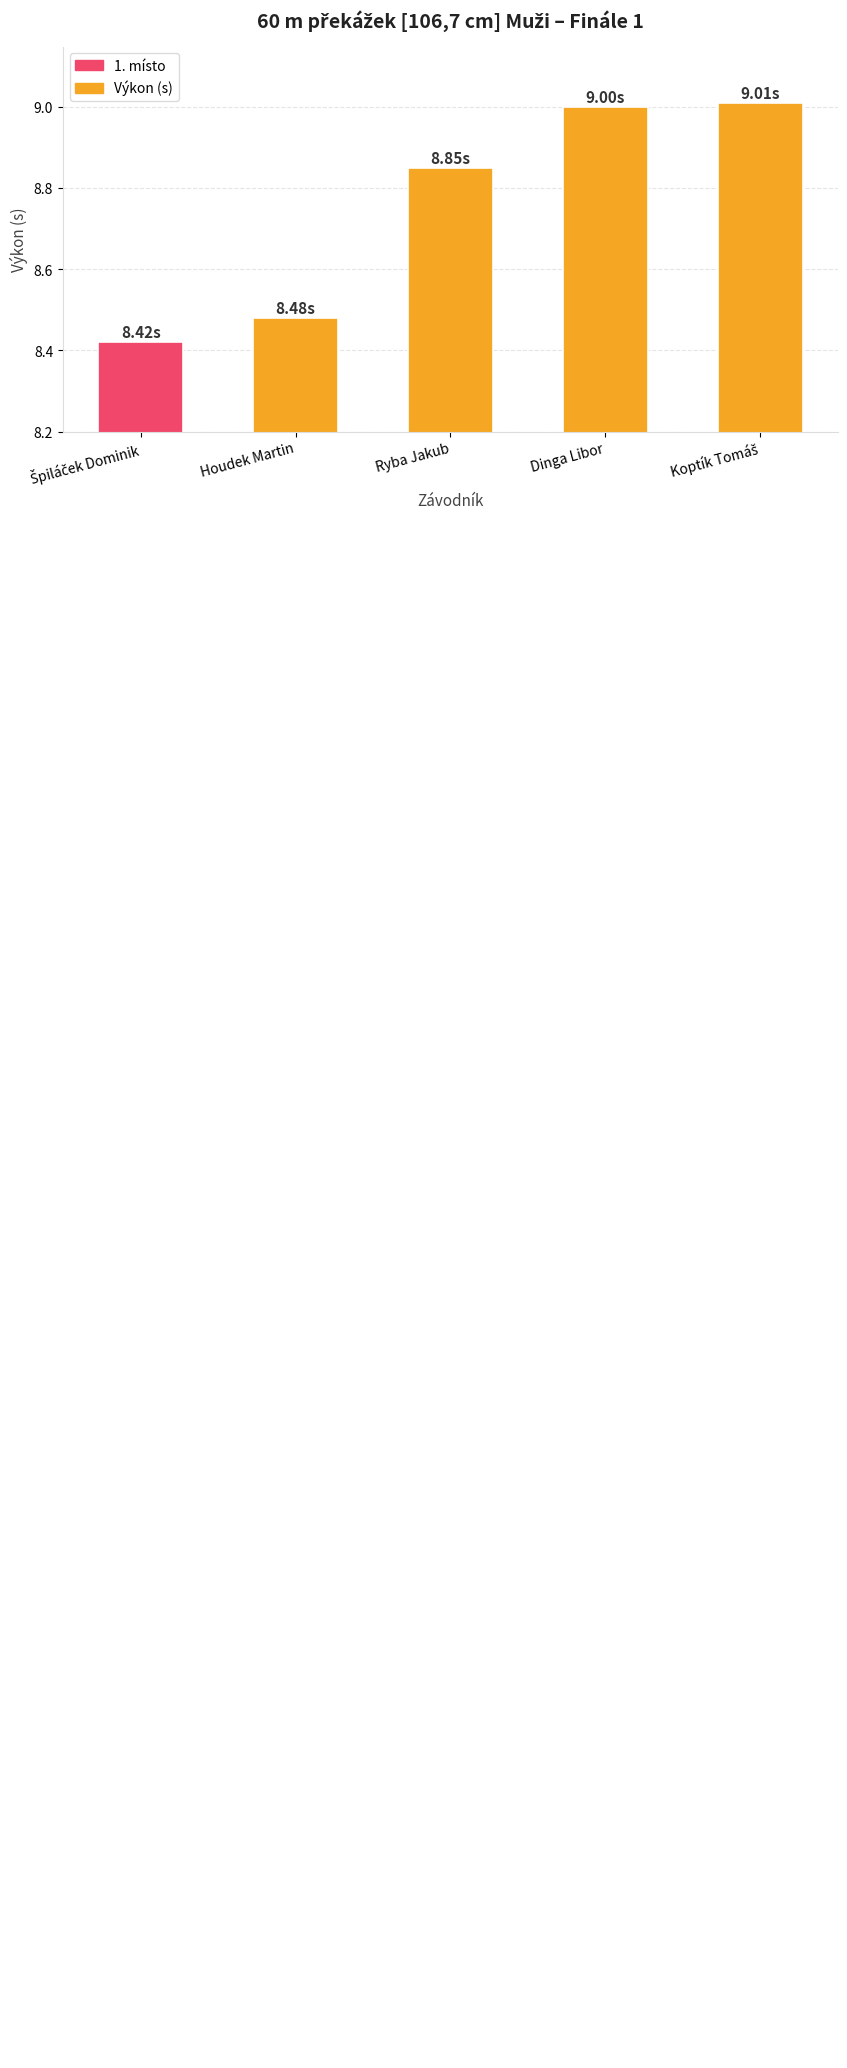

What position from the right is Dinga Libor?

2